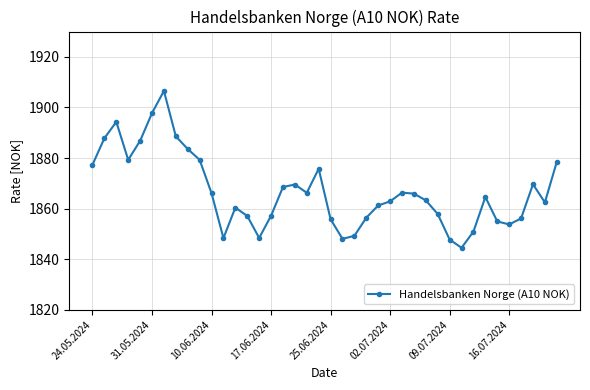

True or false: the data has more than 0 interior local peaks.

True